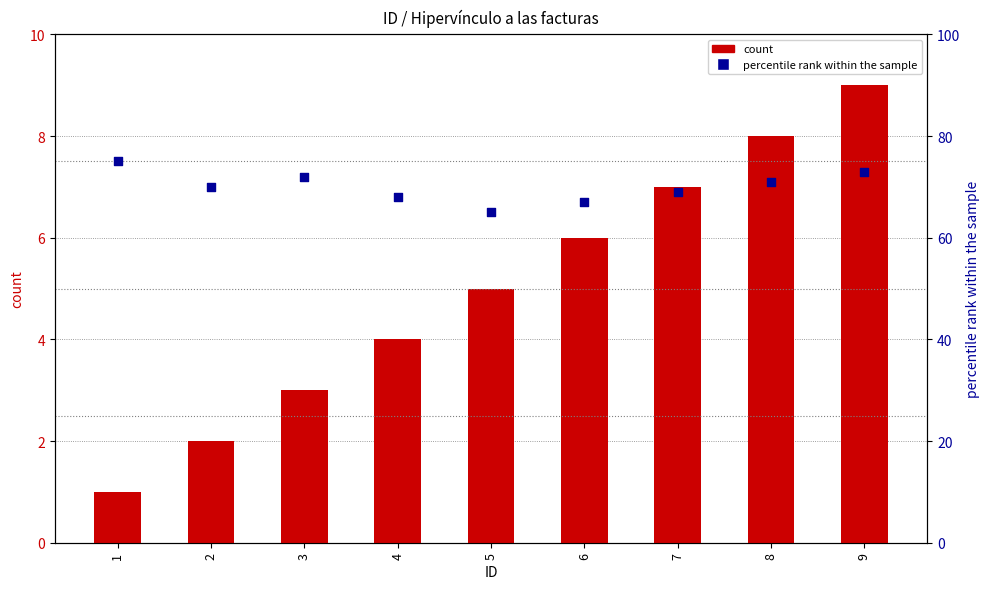

Is the value of percentile rank within the sample at 4 greater than the value of count at 9?

Yes